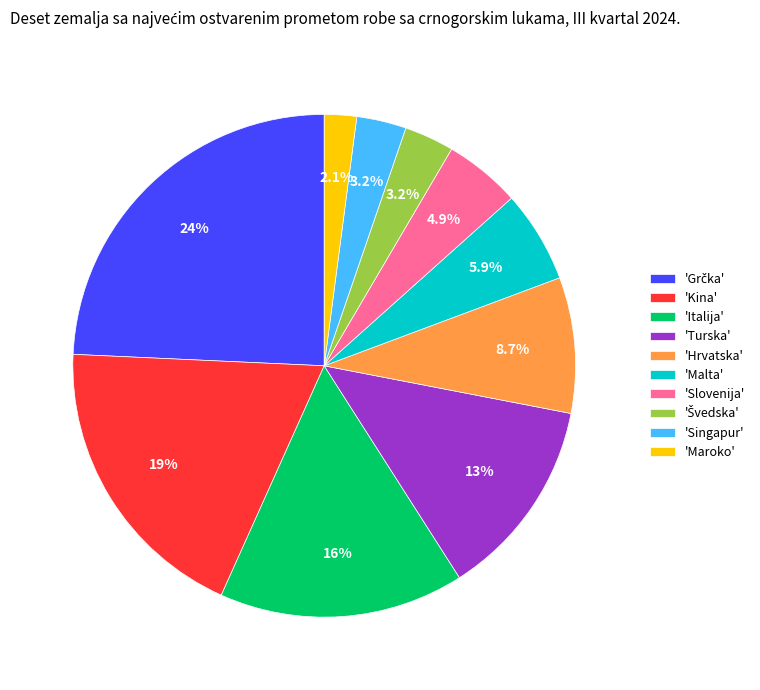

Does any single category account for the majority?

No